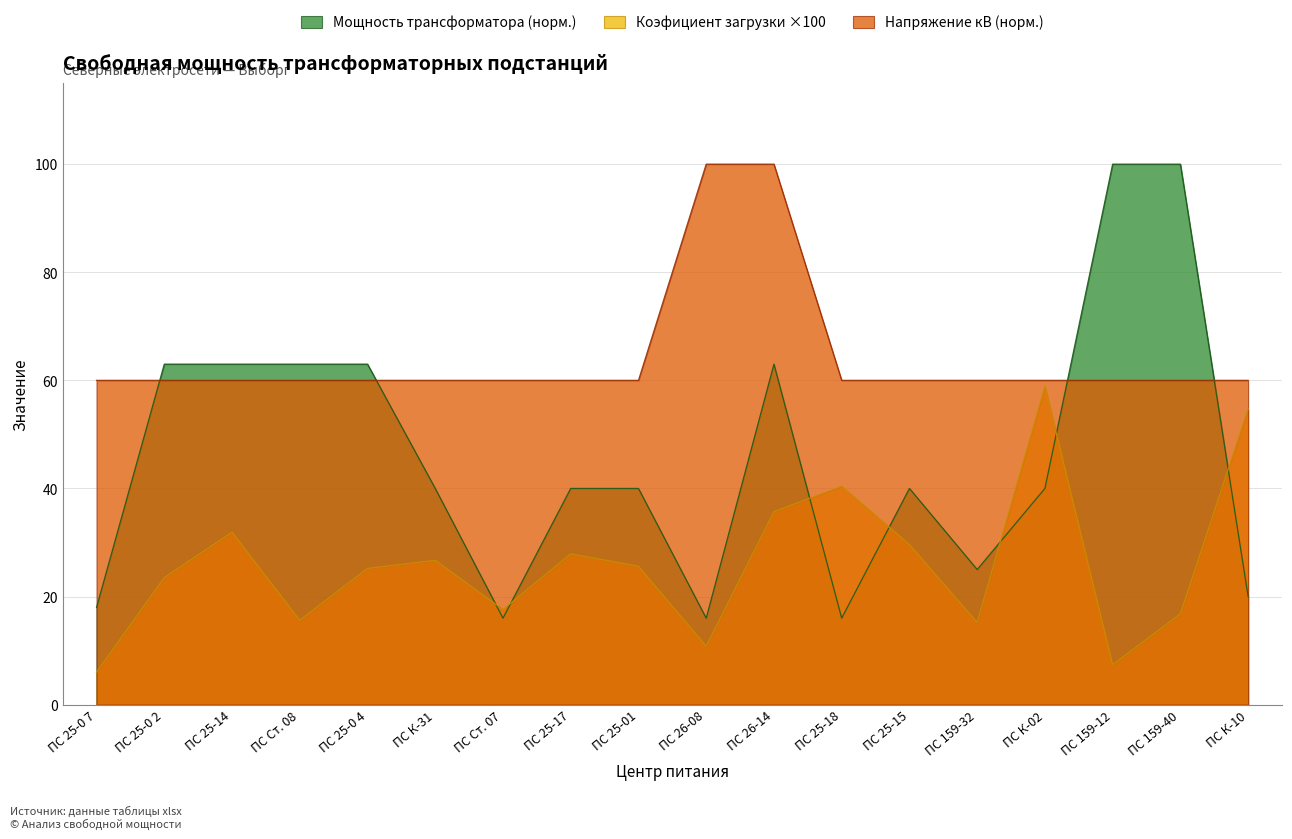

Reading right to left, extract all data points from this chart.

Мощность трансформатора: 20.0	100.0	100.0	40.0	25.0	40.0	16.0	63.0	16.0	40.0	40.0	16.0	40.0	63.0	63.0	63.0	63.0	18.0
Коэфициент загрузки: 54.7	16.8	7.4	58.9	15.2	29.6	40.4	35.7	10.8	25.6	27.9	17.6	26.7	25.2	15.6	31.9	23.5	6.0
Напряжение кВ: 60.0	60.0	60.0	60.0	60.0	60.0	60.0	100.0	100.0	60.0	60.0	60.0	60.0	60.0	60.0	60.0	60.0	60.0